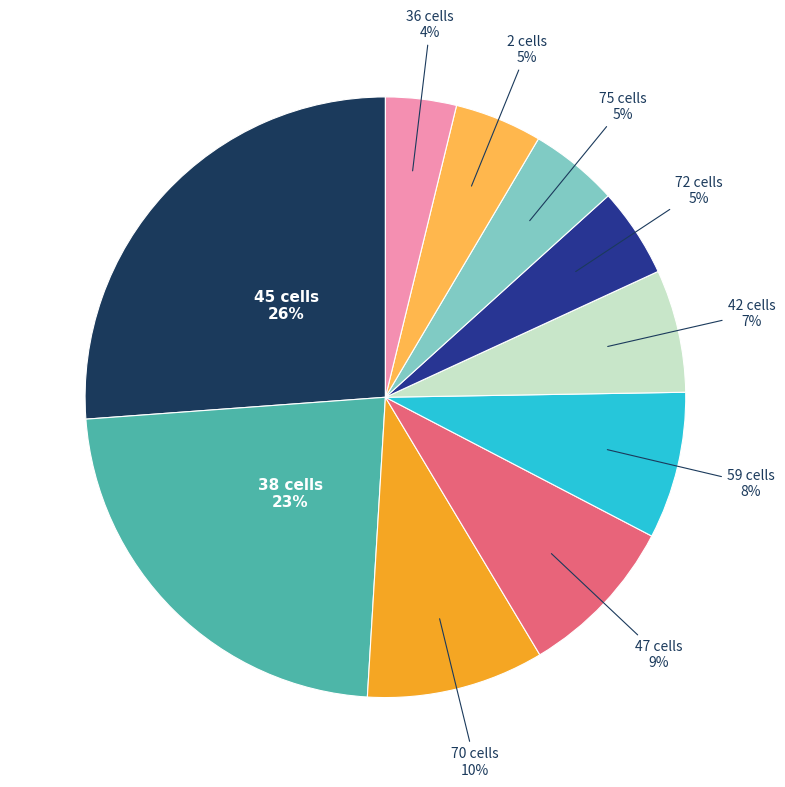

To the nearest percent, what is the difference between the largest and smallest slice percentages?

22%